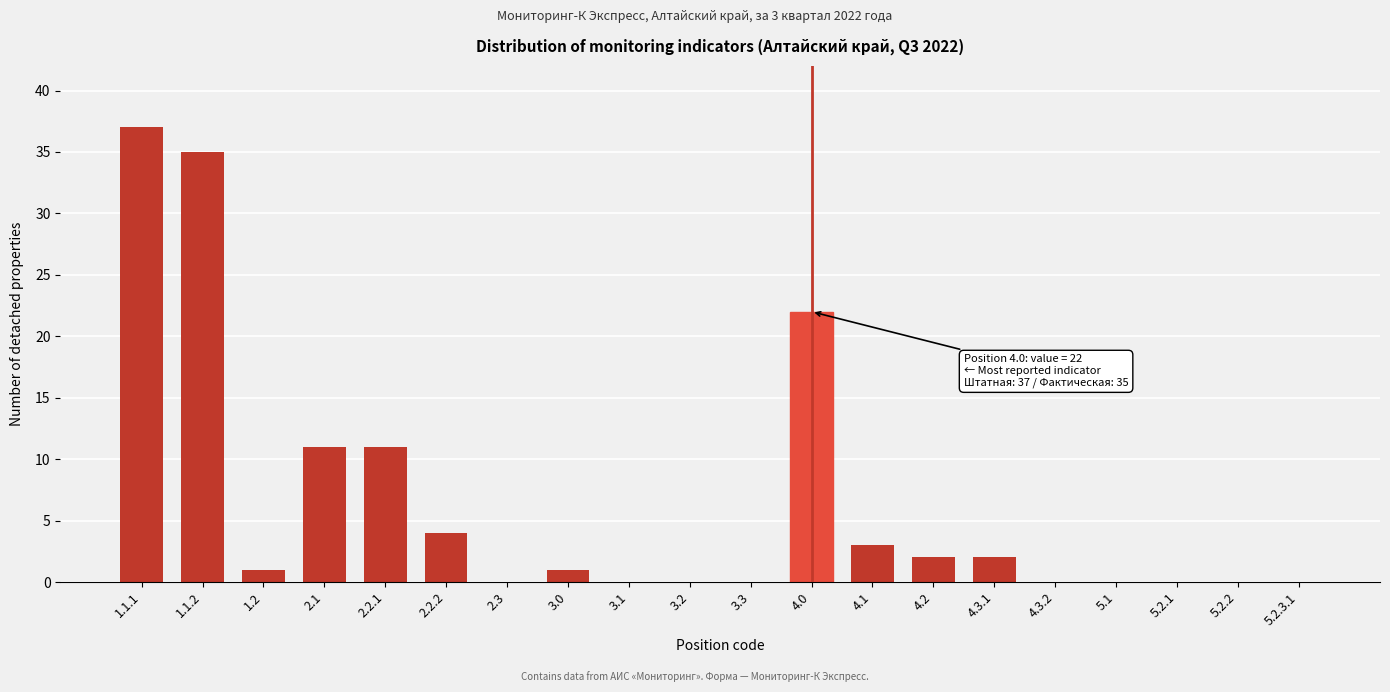

Reading right to left, what are all the values shown in this chart?

5.2.3.1=0	5.2.2=0	5.2.1=0	5.1=0	4.3.2=0	4.3.1=2	4.2=2	4.1=3	4.0=22	3.3=0	3.2=0	3.1=0	3.0=1	2.3=0	2.2.2=4	2.2.1=11	2.1=11	1.2=1	1.1.2=35	1.1.1=37